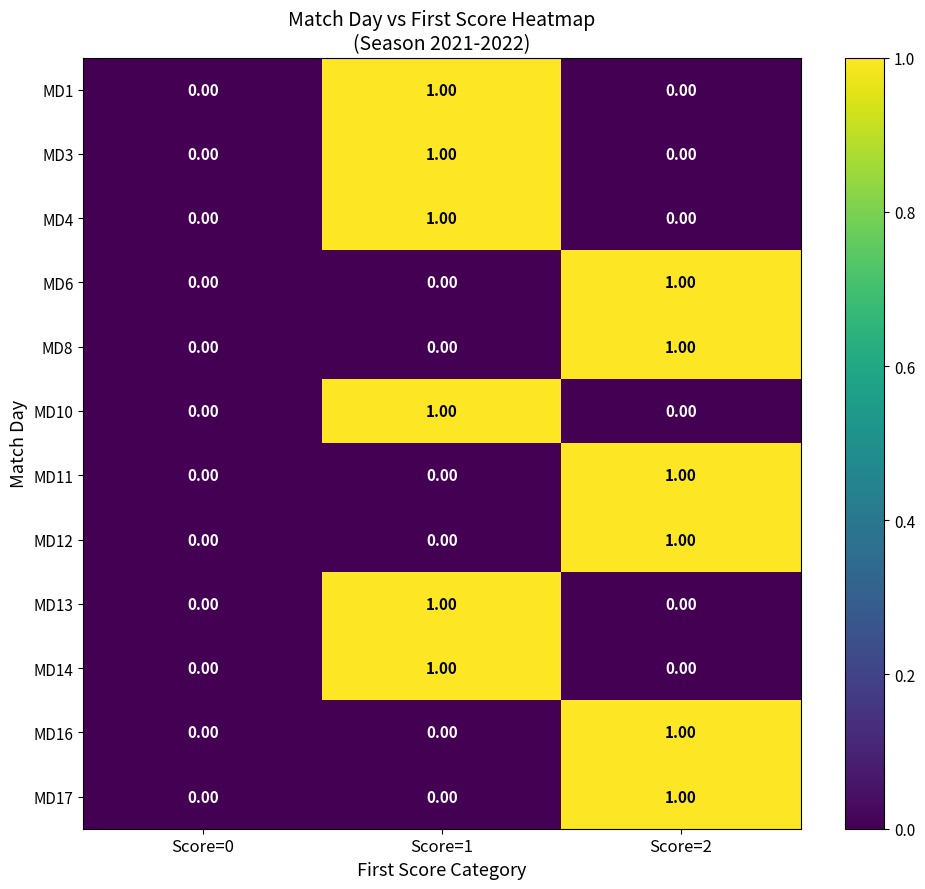

What is the total value across all series at Score=1?

6